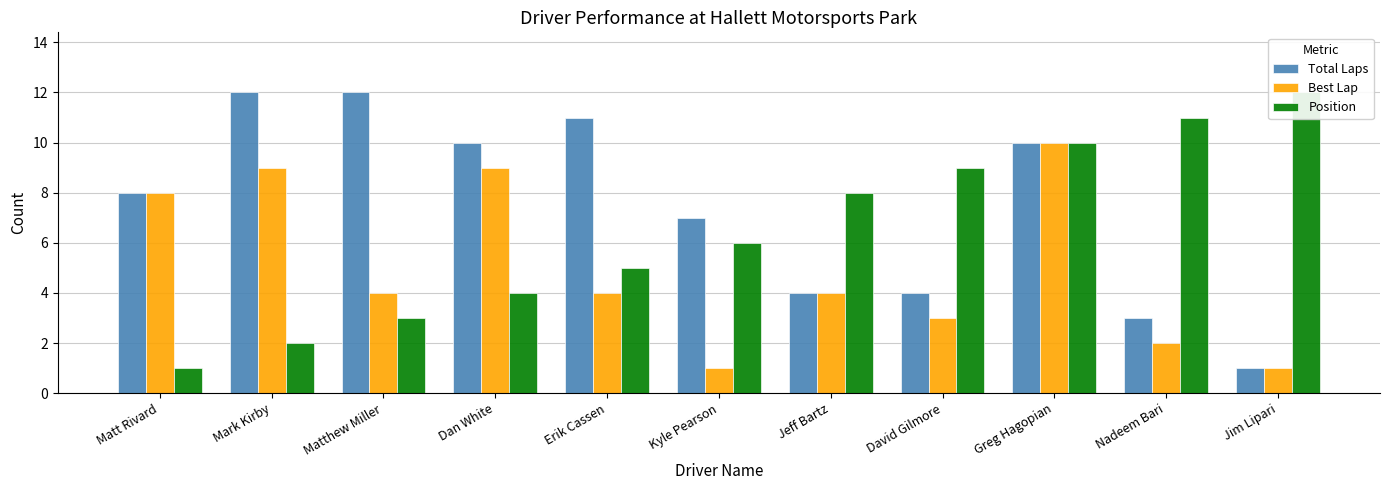

What is the total value across all series at Jim Lipari?

14